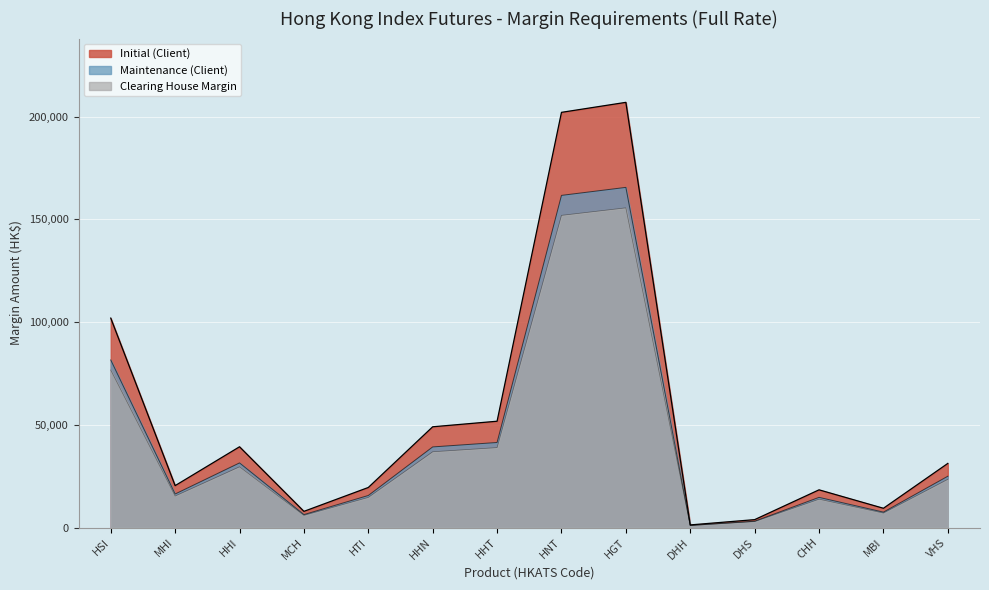

Which series has the largest range (max minus min)?

Initial (Client)